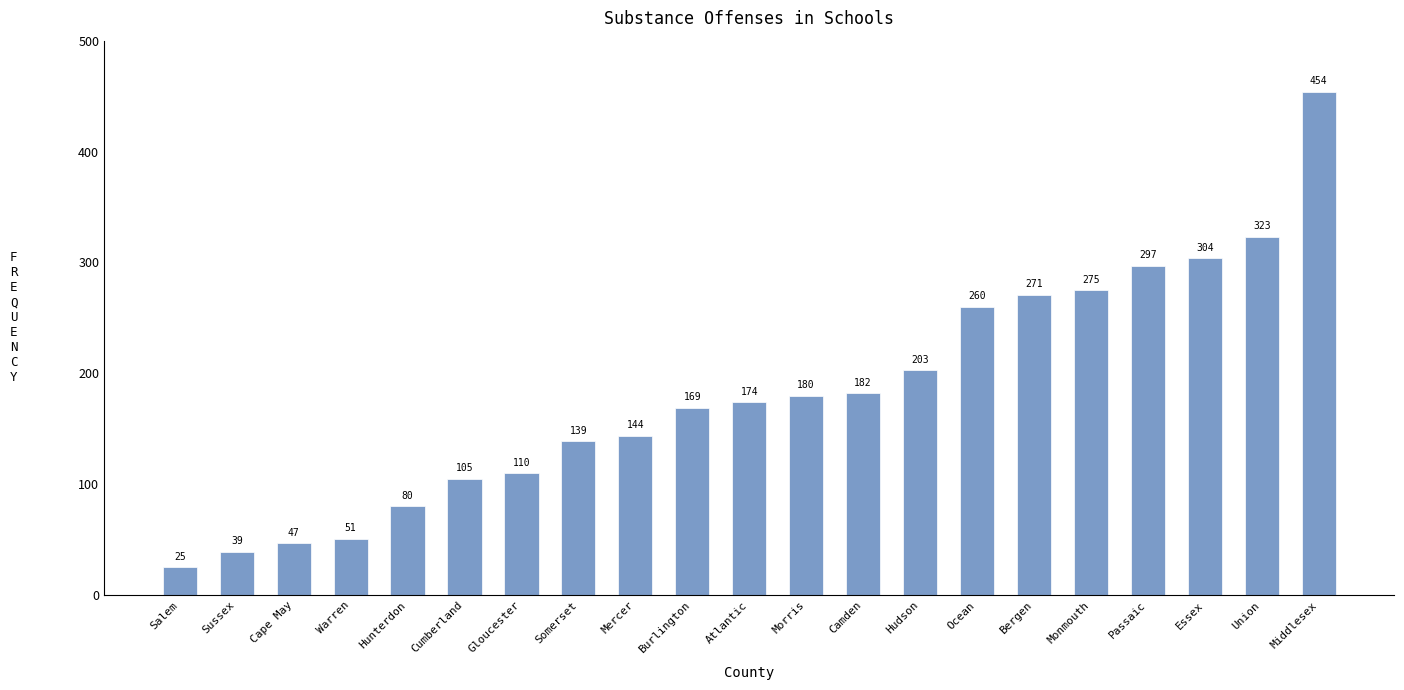

At which category does the chart reach its peak across all series?

Middlesex